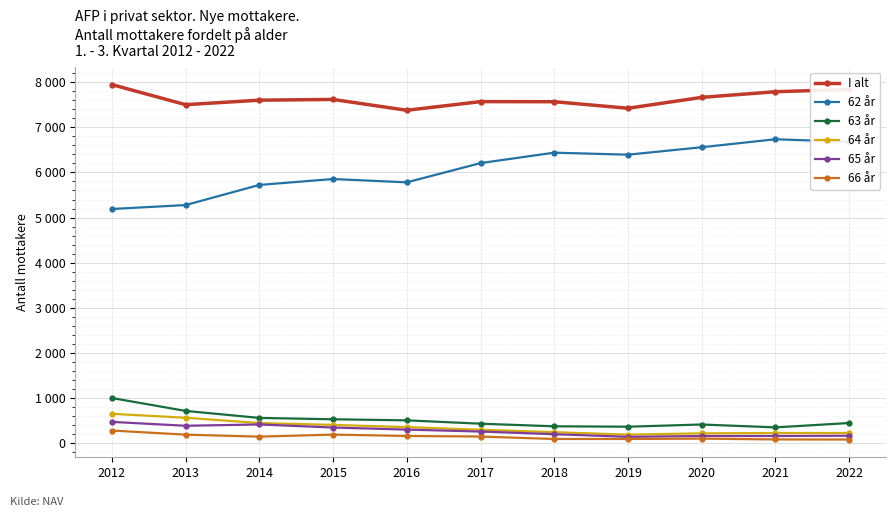

Which category has the lowest value across all series?

2022